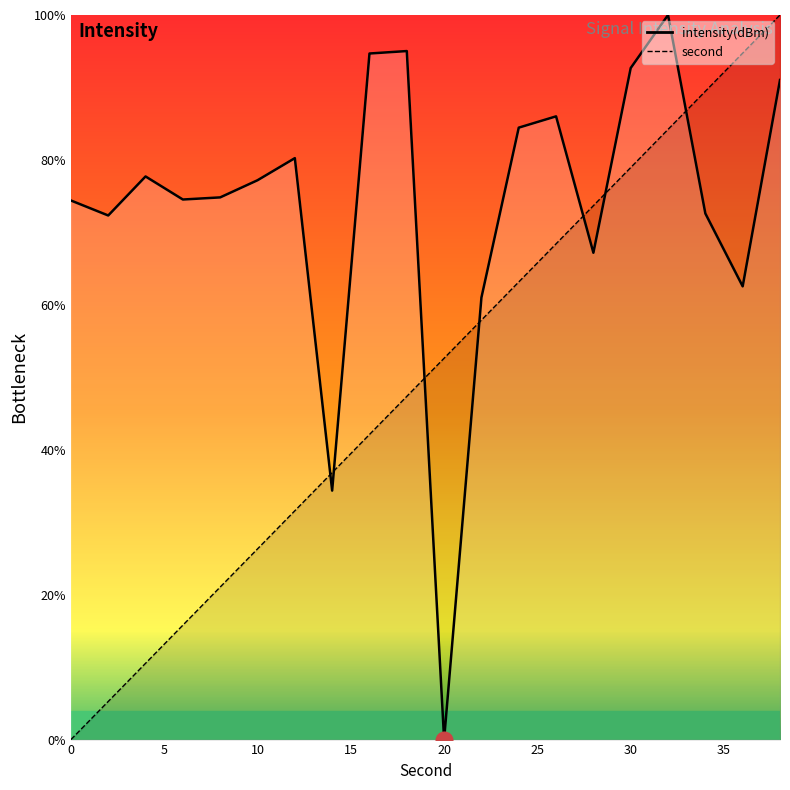

How many intersections are there between intensity(dBm) and second?

7